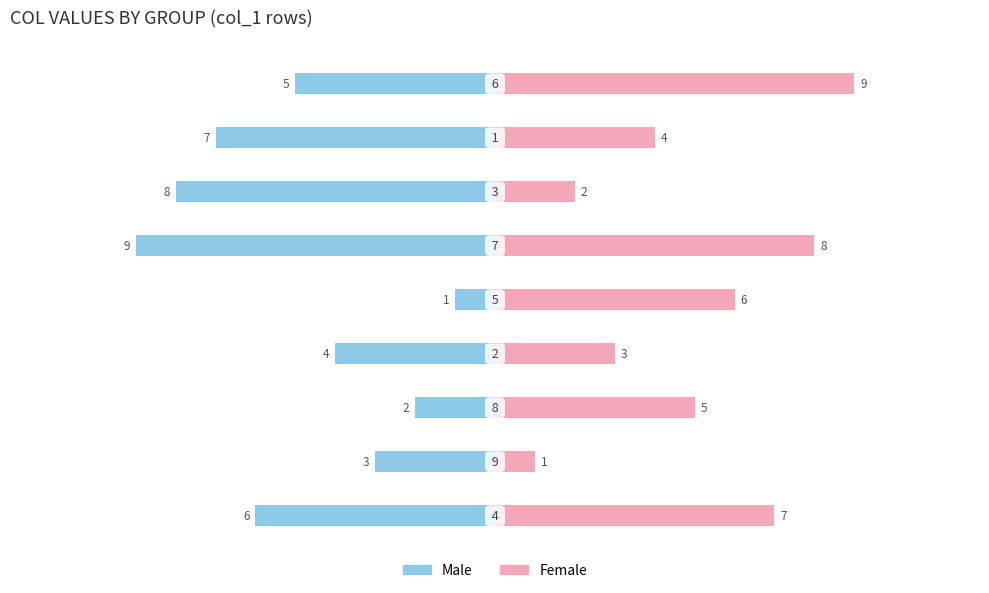

What is the label of the 8th bar from the left?

7